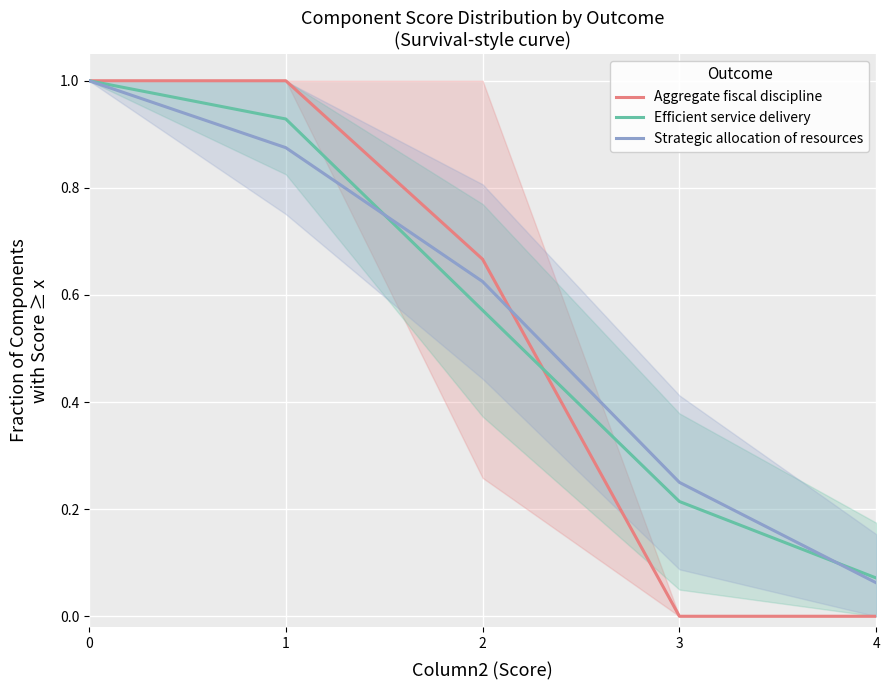

List the series in order of their peak value, highest first.

Aggregate fiscal discipline, Efficient service delivery, Strategic allocation of resources